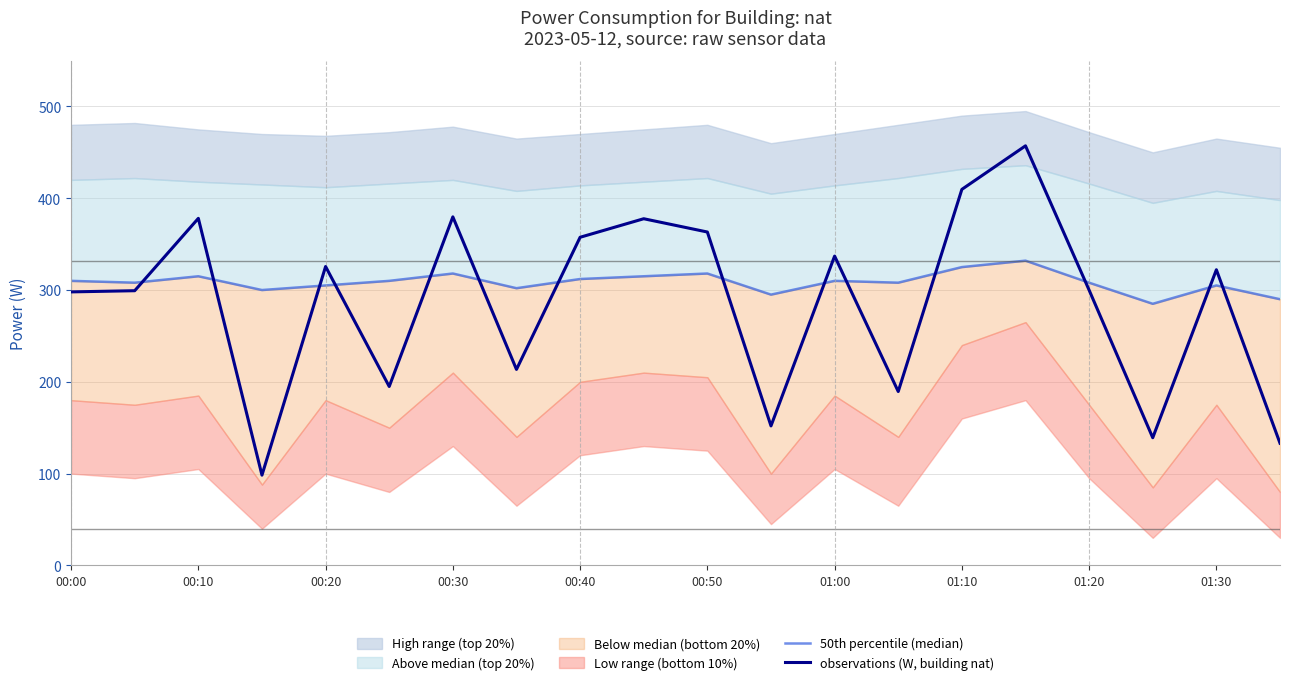

The observations (W, building nat) series shows 357.5 at 00:40. True or false?

True